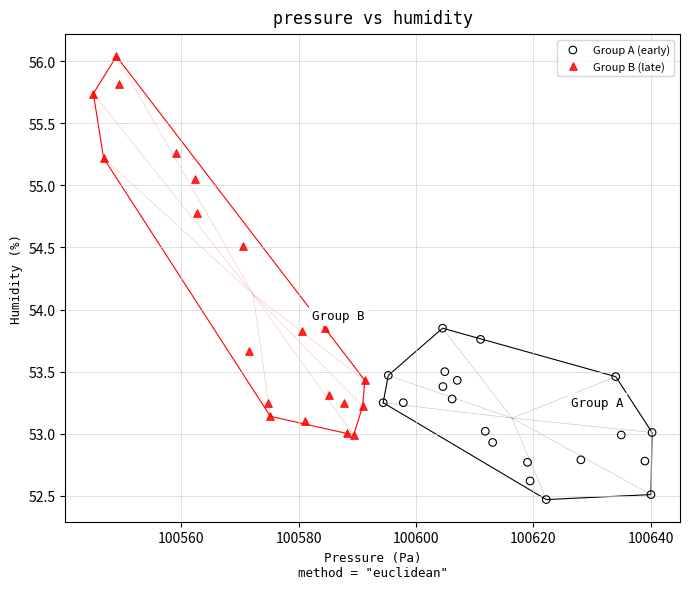

Which series contains the lowest Y value?

Group A (early)